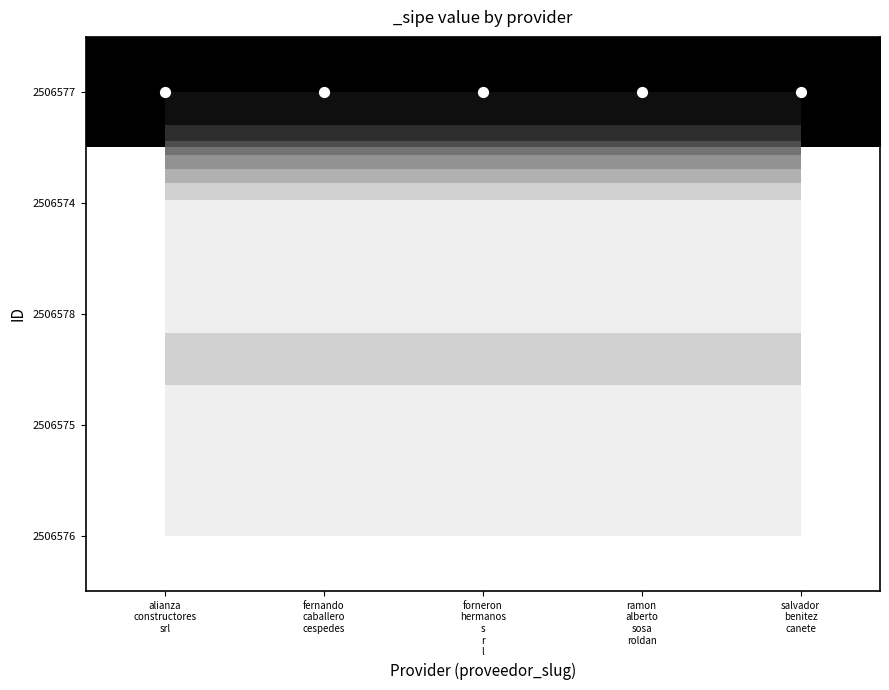

Rank the series at fernando caballero cespedes from lowest to highest value.

2506574, 2506578, 2506575, 2506576, 2506577